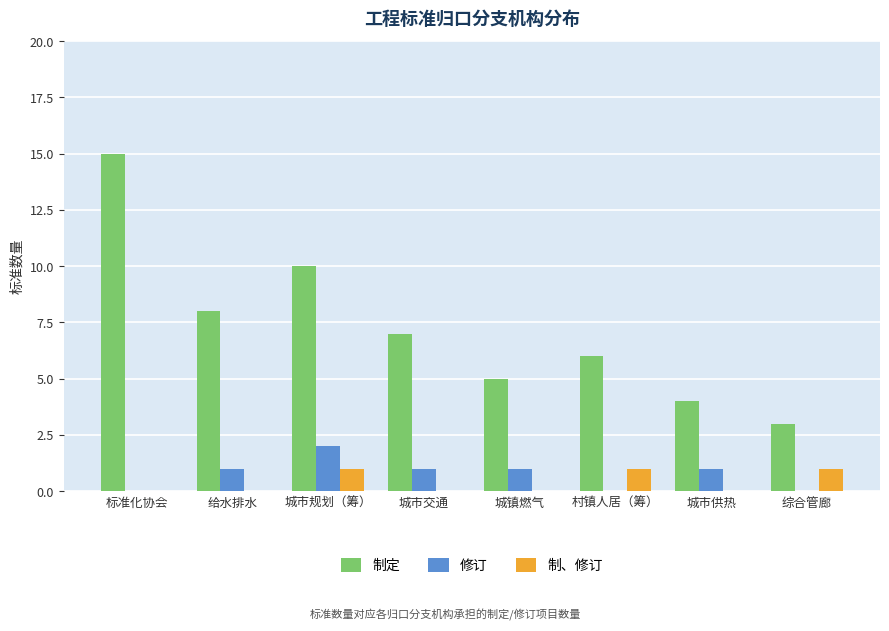

The 制、修订 series shows 0 at 标准化协会. True or false?

True